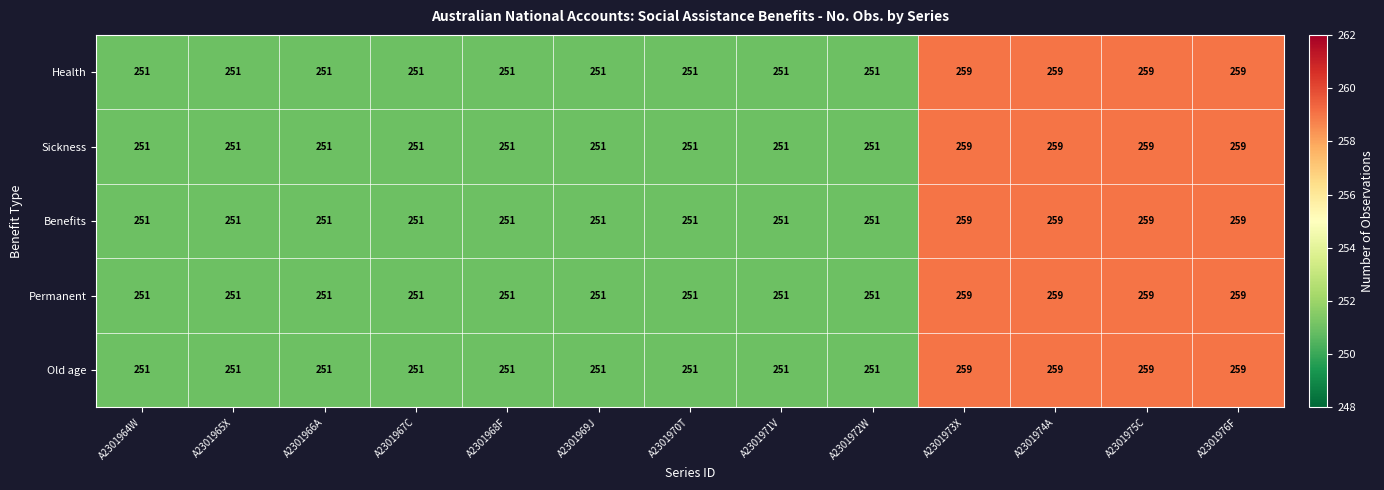

The Permanent series shows 126 at A2301976F. True or false?

False